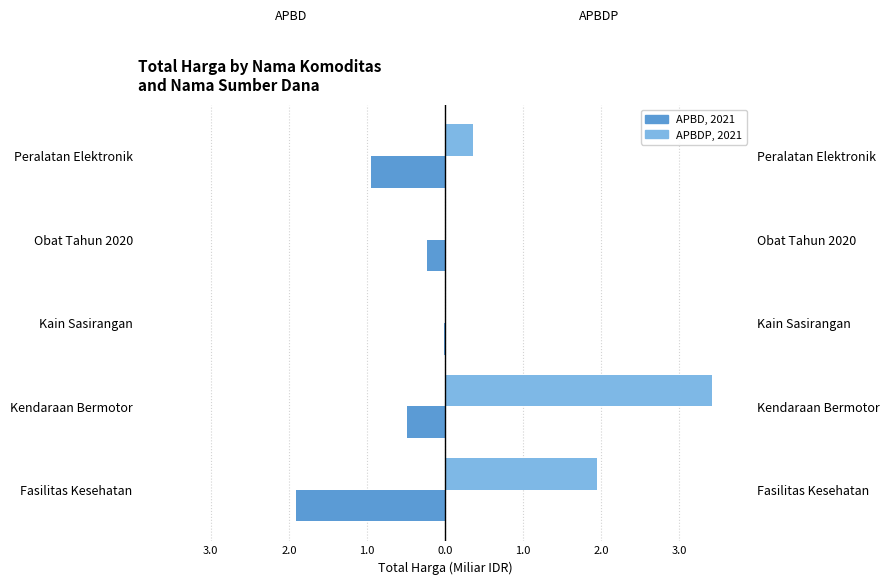

What is the sum of the APBD values at Kendaraan Bermotor and Fasilitas Kesehatan?

-2.4